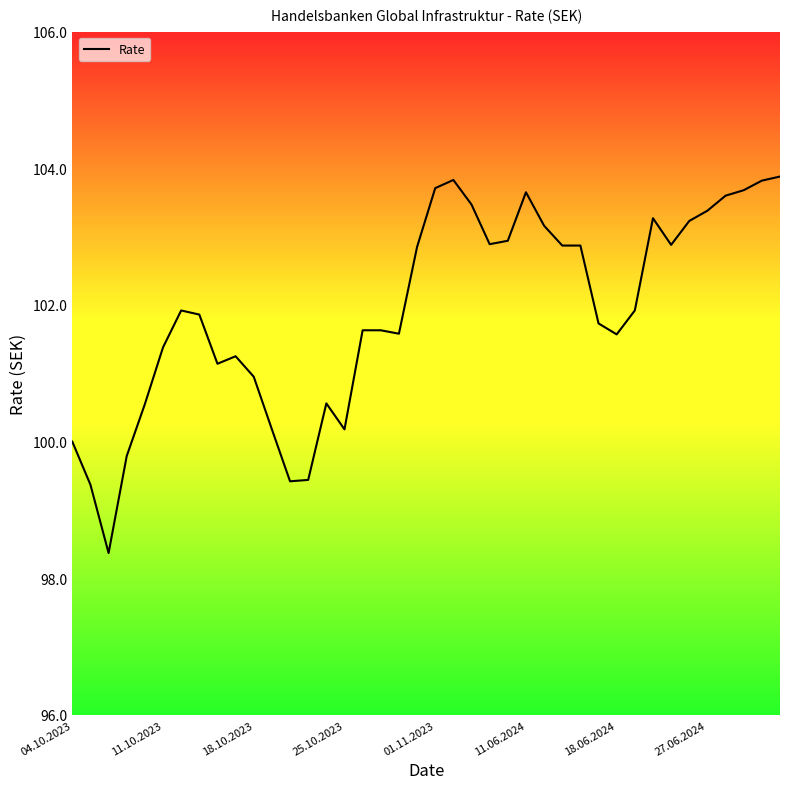

Which category has the highest value across all series?

39